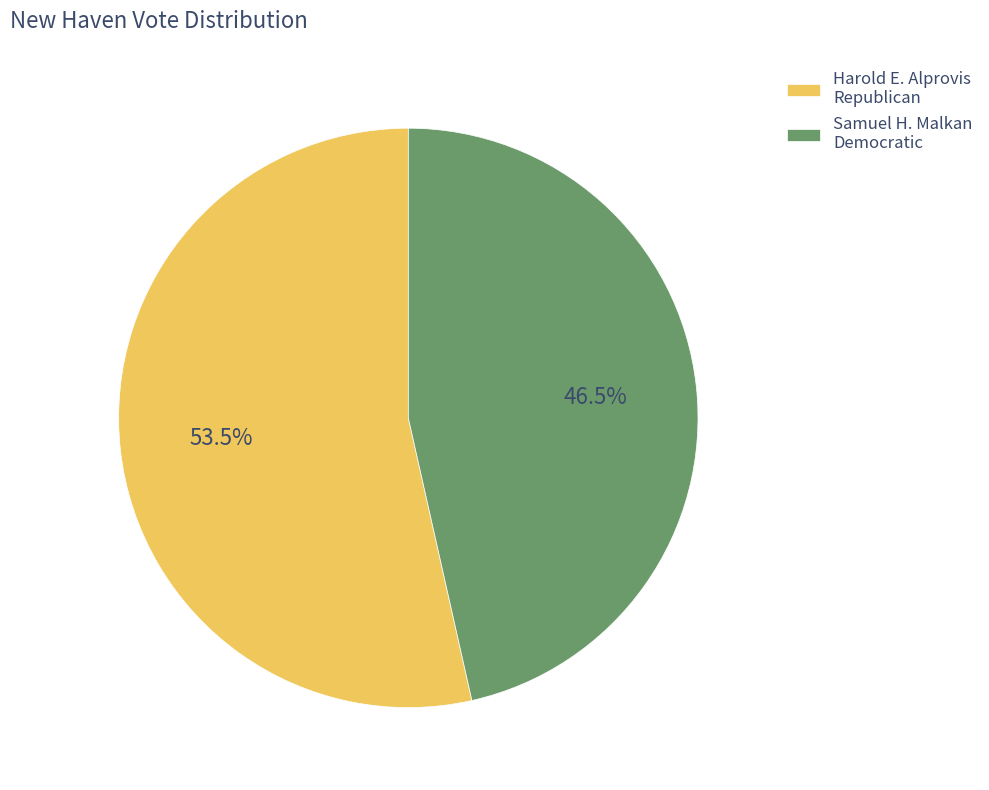

What portion of the pie excludes Samuel H. Malkan Democratic?

53.5%